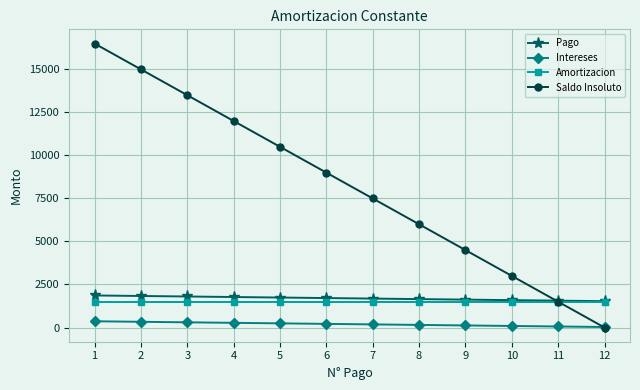

How many distinct data groups are displayed?

4